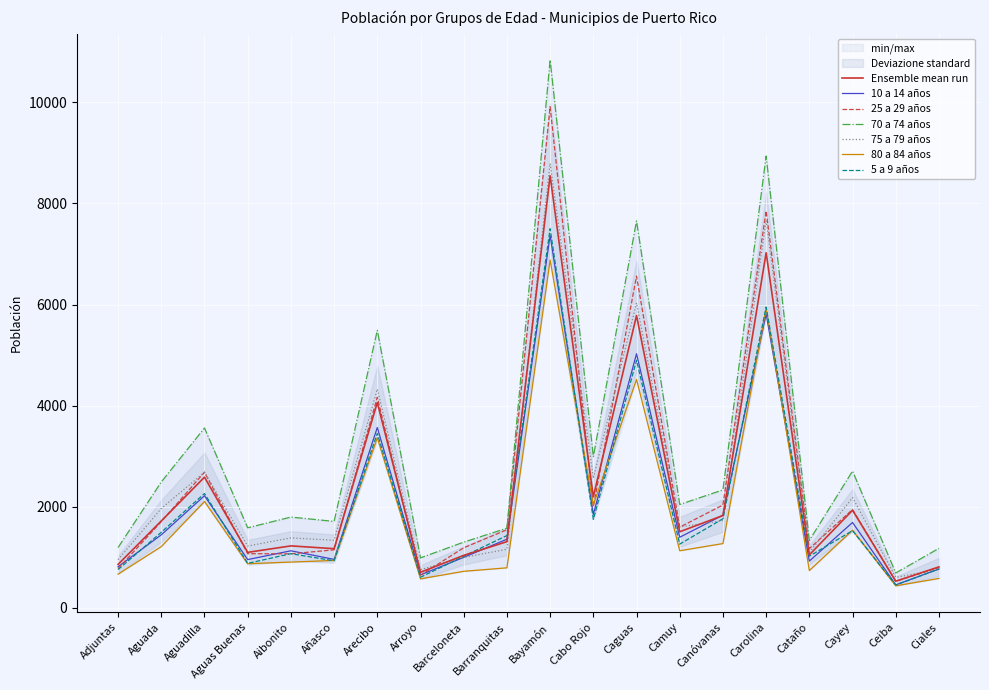

Which series ends up on top after the final intersection of 5 a 9 años and 25 a 29 años?

25 a 29 años